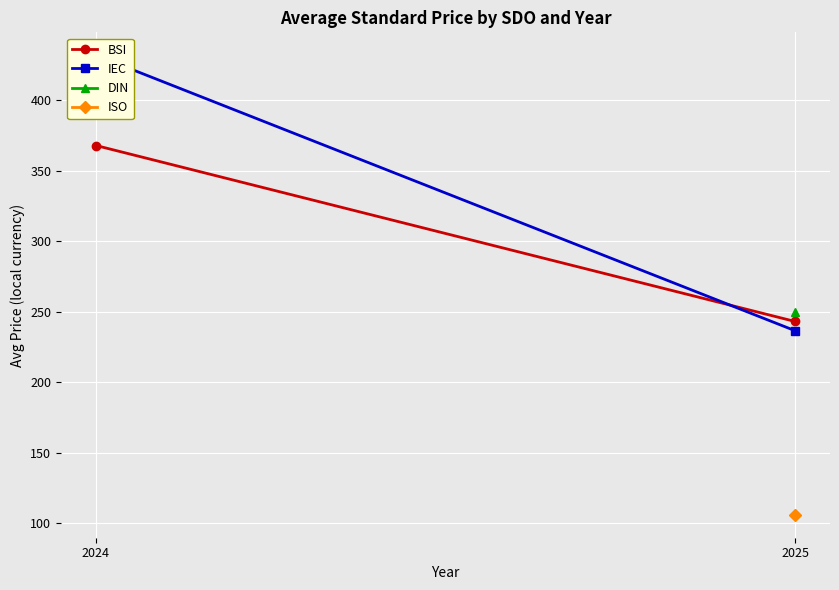

Which category has the lowest value across all series?

2025